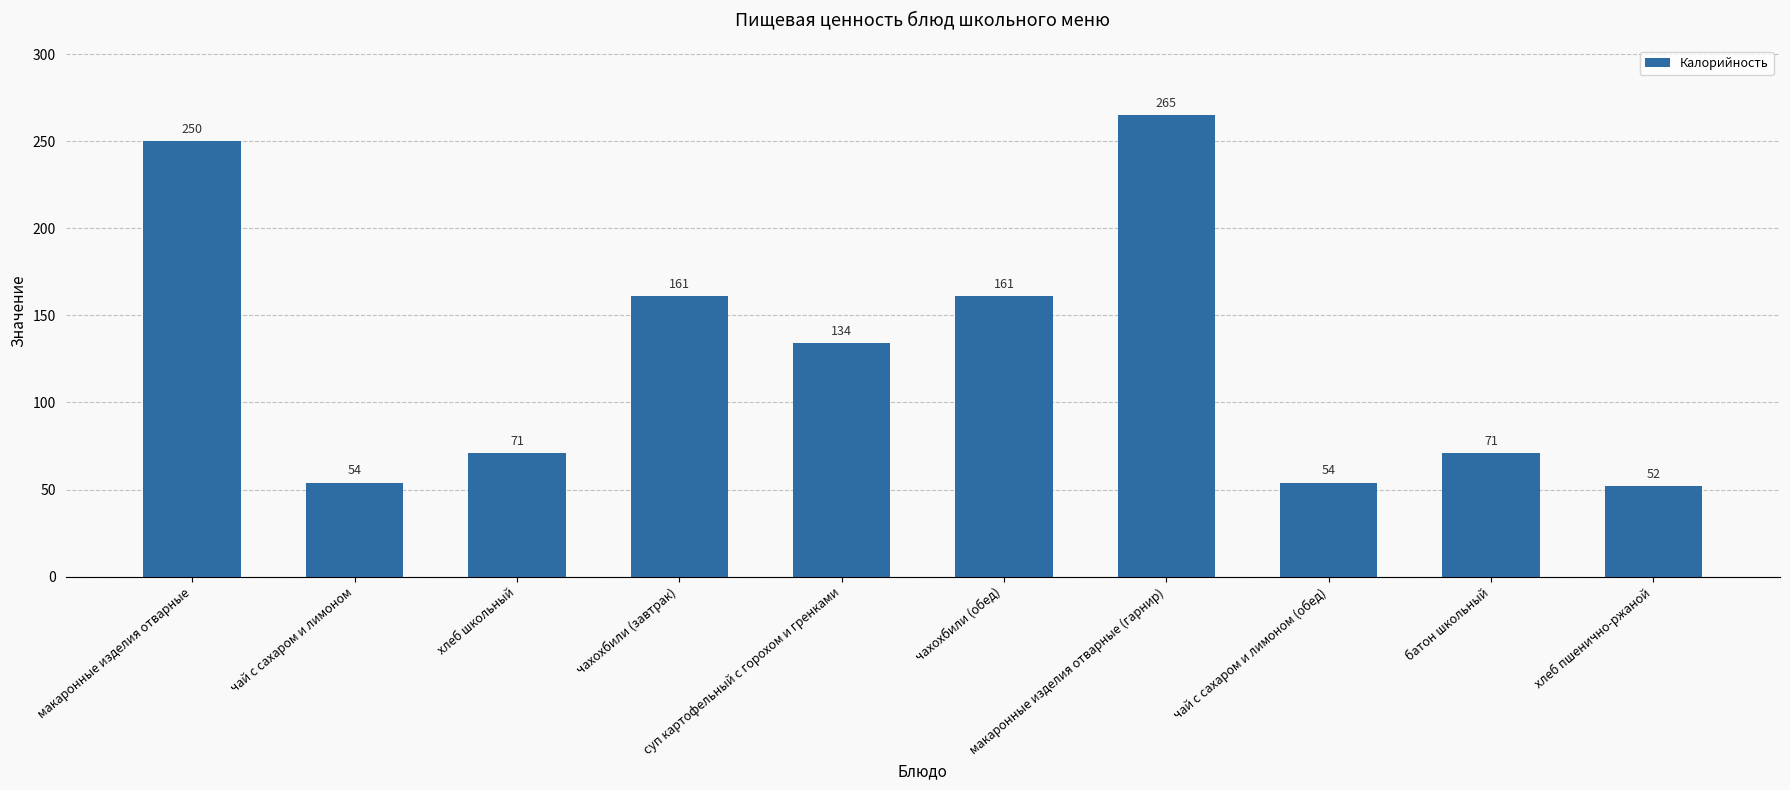

Reading left to right, transcribe all the data shown in this chart.

макаронные изделия отварные=250	чай с сахаром и лимоном=54	хлеб школьный=71	чахохбили (завтрак)=161	суп картофельный с горохом и гренками=134	чахохбили (обед)=161	макаронные изделия отварные (гарнир)=265	чай с сахаром и лимоном (обед)=54	батон школьный=71	хлеб пшенично-ржаной=52